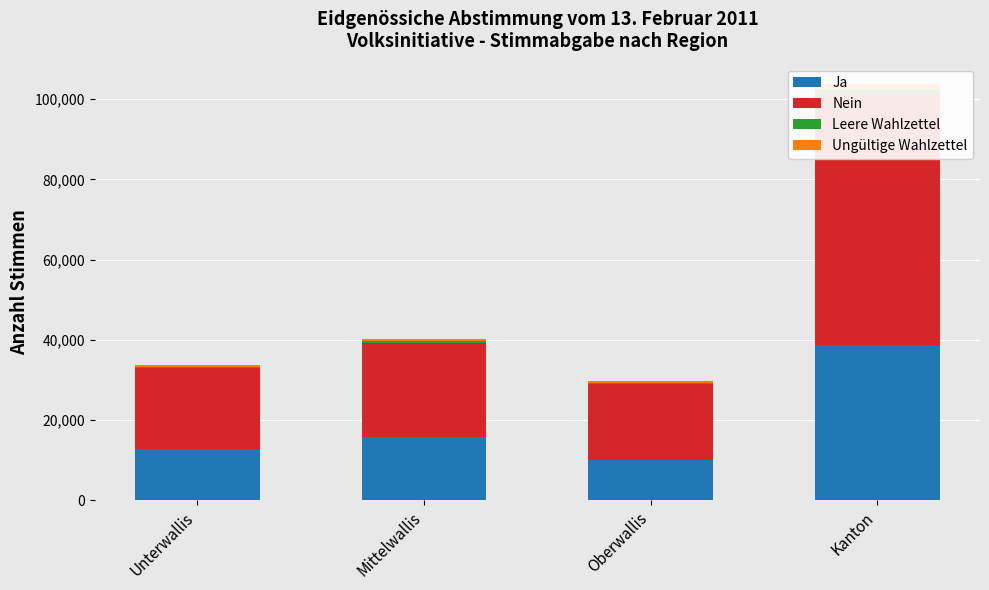

At which category is the sum across all series the highest?

Kanton